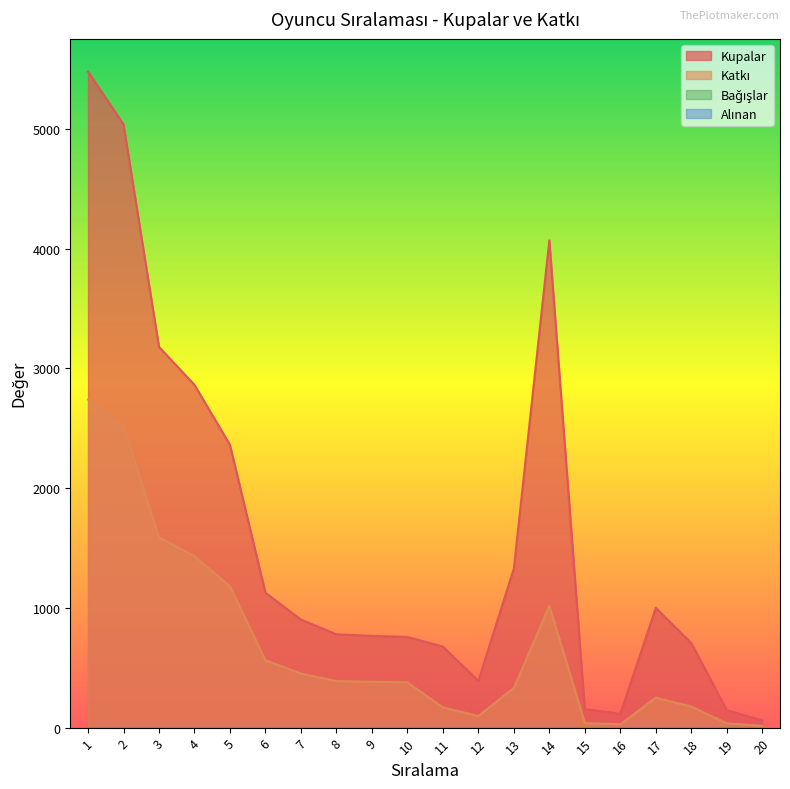

List the labels in order of Kupalar value, largest first.

1, 2, 14, 3, 4, 5, 13, 6, 17, 7, 8, 9, 10, 18, 11, 12, 15, 19, 16, 20